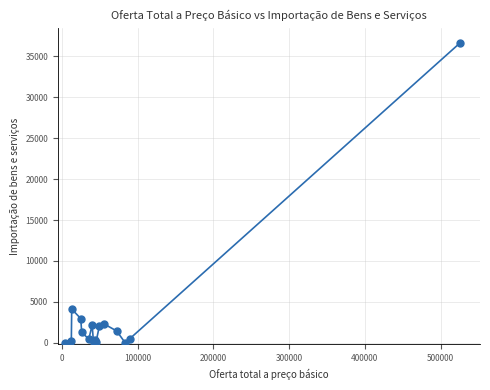

What Y value in the scatter plot is closest to 18339?

4115.1